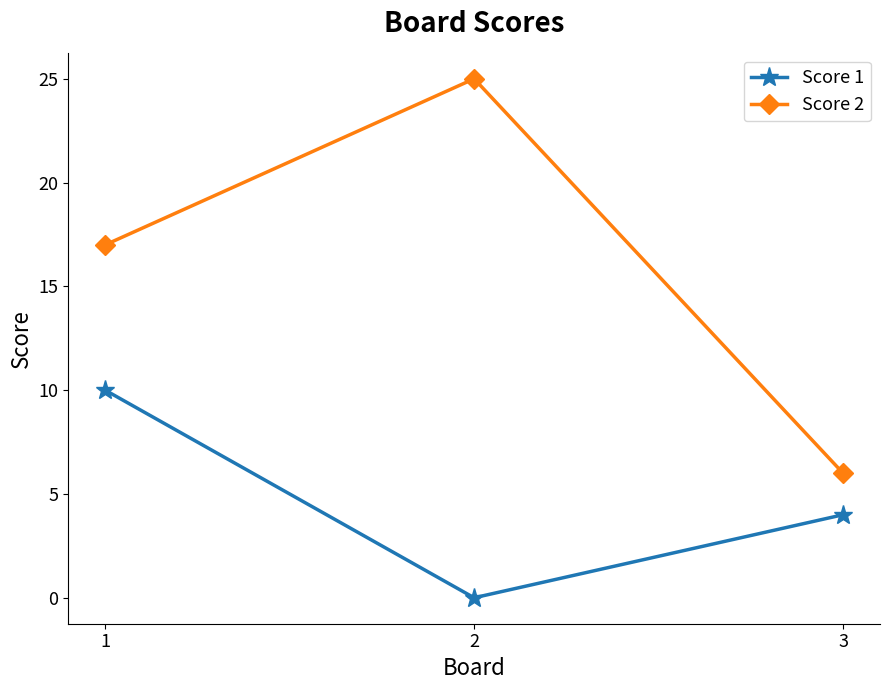

Which series has the widest spread of values?

Score 2